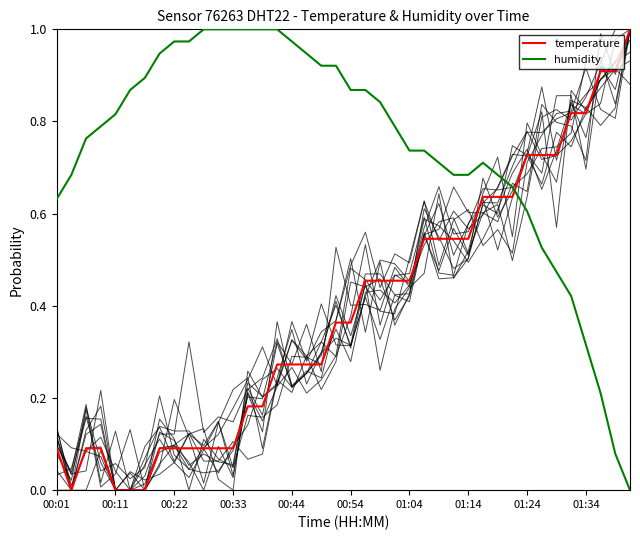

Reading left to right, what are all the values shown in this chart?

temperature: 0.1	0.0	0.1	0.1	0.0	0.0	0.0	0.1	0.1	0.1	0.1	0.1	0.1	0.2	0.2	0.3	0.3	0.3	0.3	0.4	0.4	0.5	0.5	0.5	0.5	0.5	0.5	0.5	0.5	0.6	0.6	0.6	0.7	0.7	0.7	0.8	0.8	0.9	0.9	1.0
humidity: 0.6	0.7	0.8	0.8	0.8	0.9	0.9	0.9	1.0	1.0	1.0	1.0	1.0	1.0	1.0	1.0	1.0	0.9	0.9	0.9	0.9	0.9	0.8	0.8	0.7	0.7	0.7	0.7	0.7	0.7	0.7	0.7	0.6	0.5	0.5	0.4	0.3	0.2	0.1	0.0